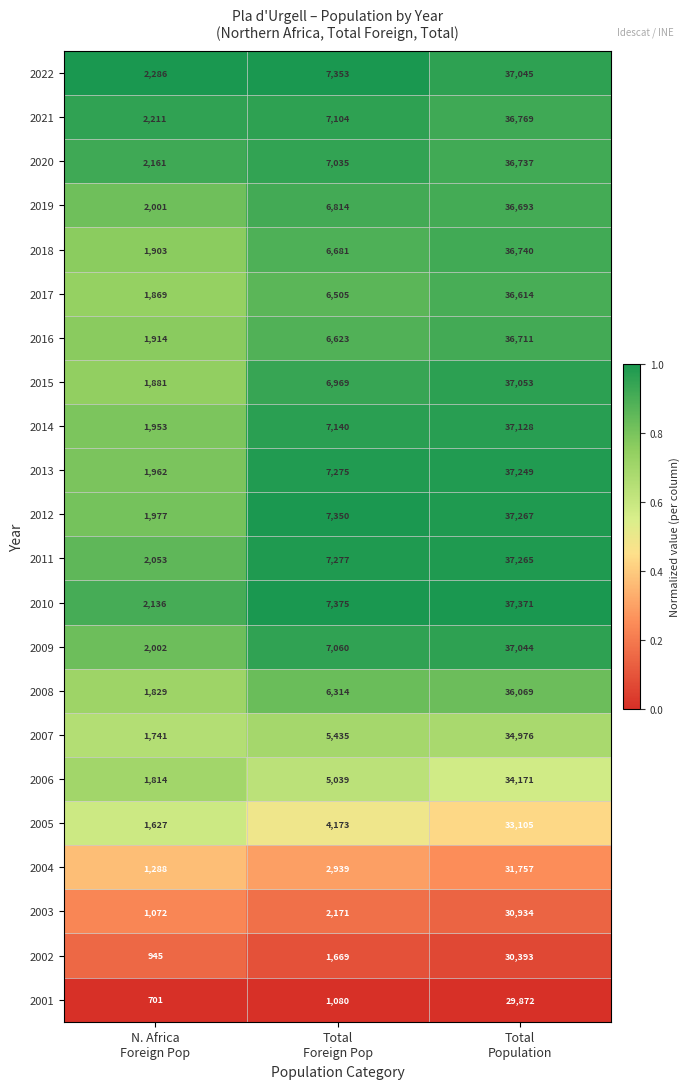

What is the spread (max minus min) of values at N. Africa
Foreign Pop?

1585